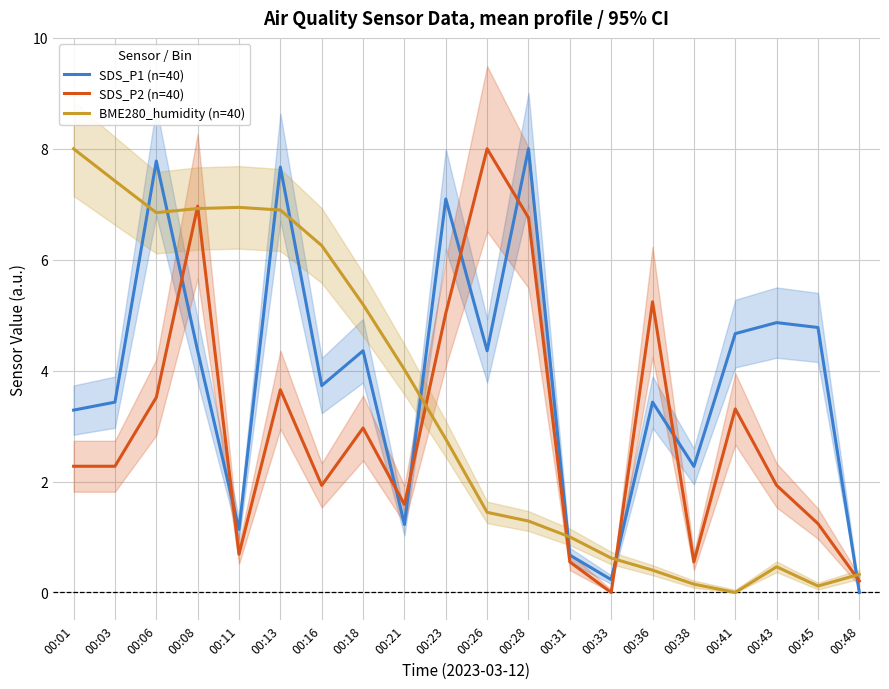

Which series changed the most between 00:18 and 00:23?

SDS_P1 (n=40)